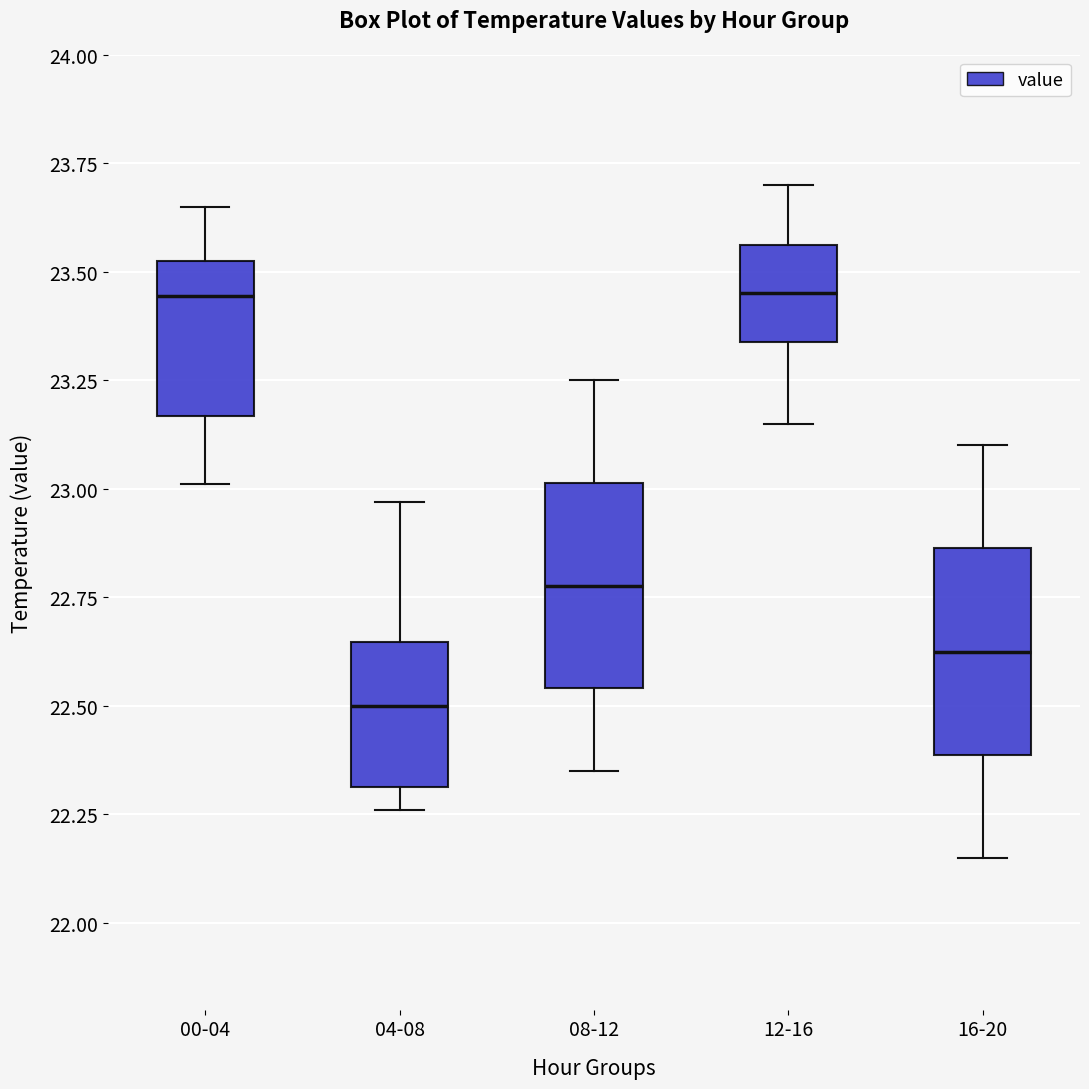

Where does the median line of the box for 00-04 sit on the y-axis? The values are not printed on the chart, so give them approximately, as read against the axis.

23.45